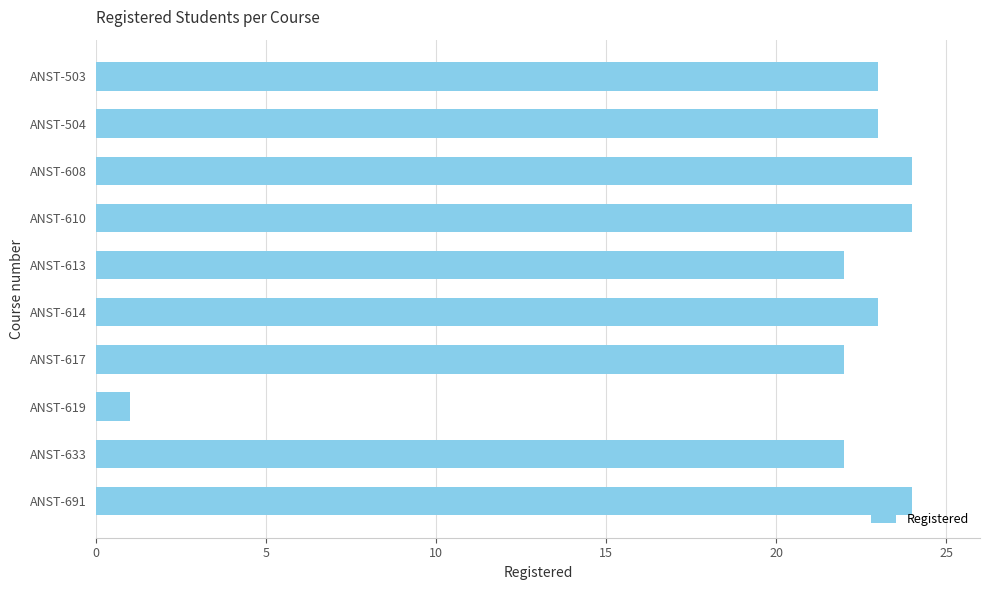

How many bars are there in total?

10